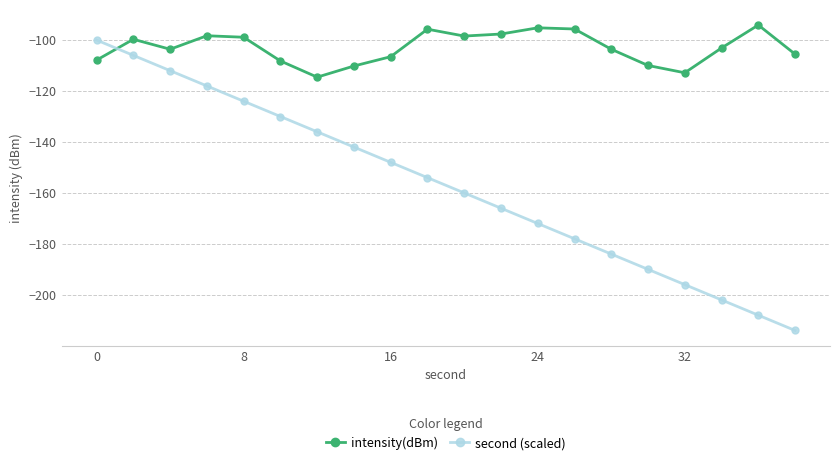

What is the minimum value for intensity(dBm)?

-114.5